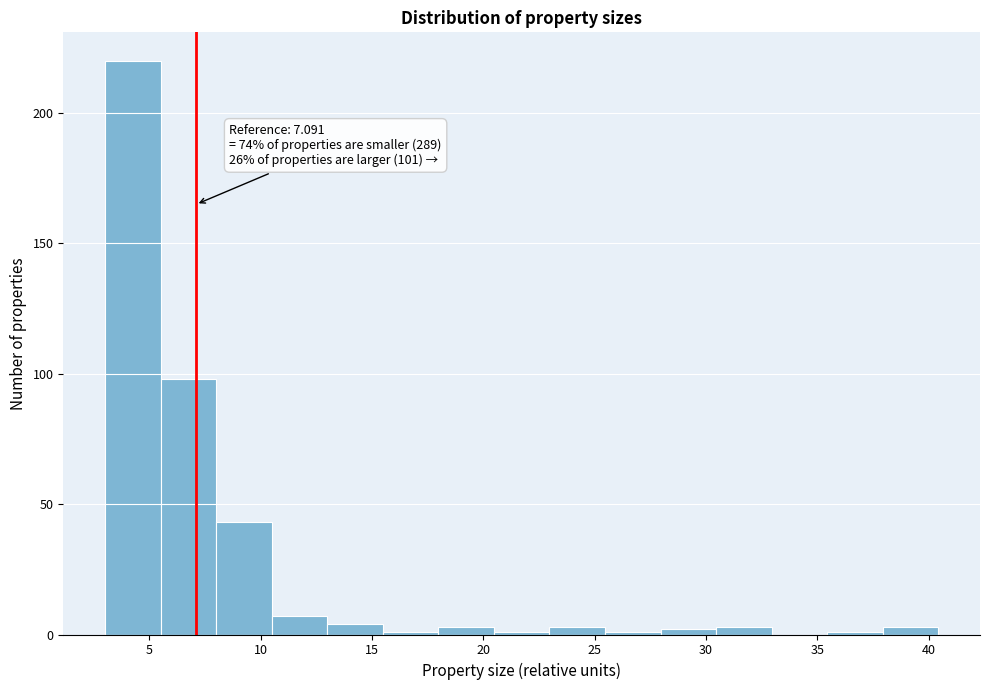

Which range on the x-axis has the tallest bar?

3.0 to 5.5